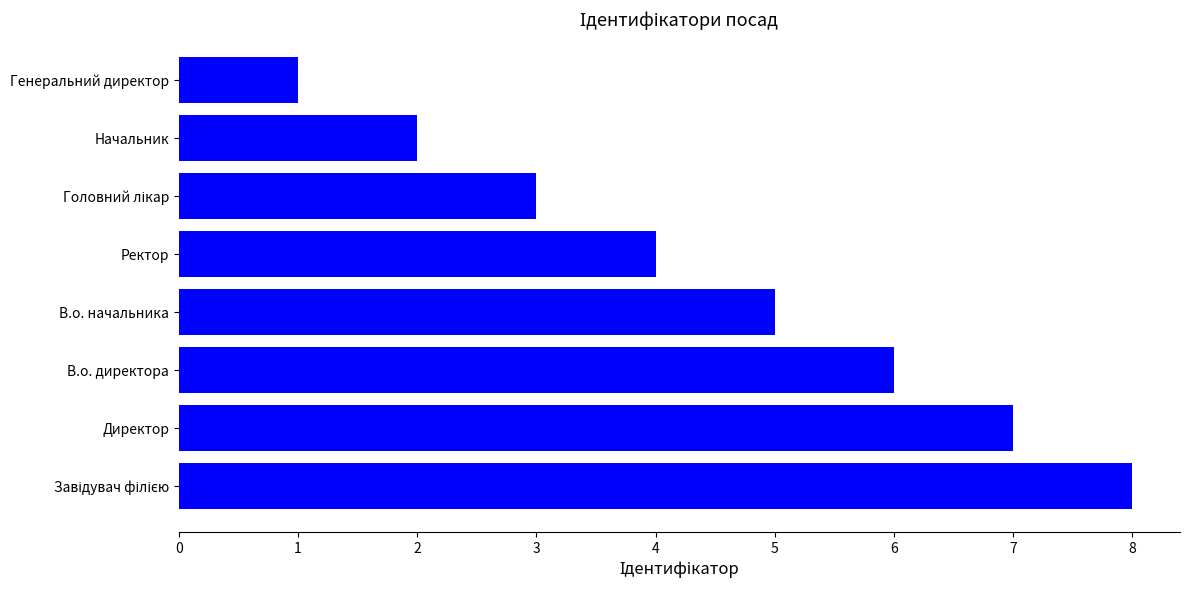

The value at В.о. начальника is 5. True or false?

True